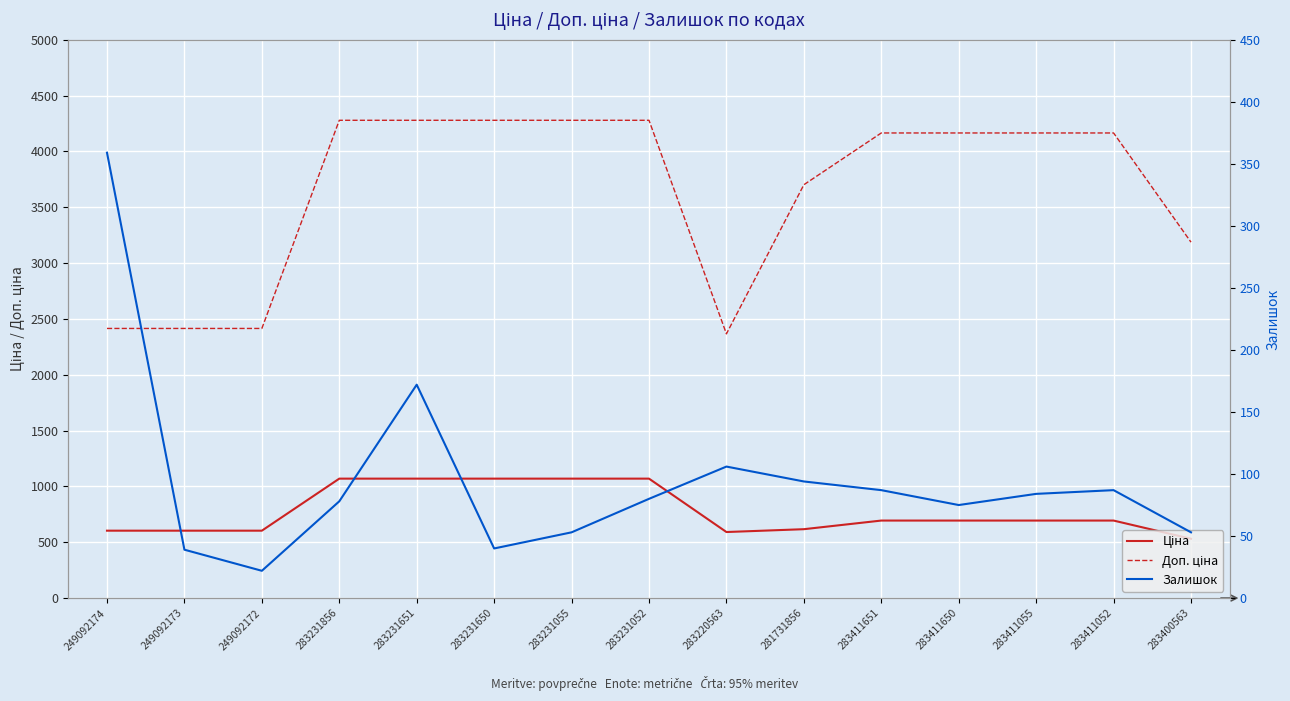

Reading left to right, what are all the values shown in this chart?

Ціна: 249092174=603.7	249092173=603.7	249092172=603.7	283231856=1069.8	283231651=1069.8	283231650=1069.8	283231055=1069.8	283231052=1069.8	283220563=591.6	281731856=617.0	283411651=694.3	283411650=694.3	283411055=694.3	283411052=694.3	283400563=531.3
Доп. ціна: 249092174=2414.8	249092173=2414.8	249092172=2414.8	283231856=4279.1	283231651=4279.1	283231650=4279.1	283231055=4279.1	283231052=4279.1	283220563=2366.5	281731856=3701.9	283411651=4165.6	283411650=4165.6	283411055=4165.6	283411052=4165.6	283400563=3187.6
Залишок: 249092174=359.0	249092173=39.0	249092172=22.0	283231856=78.0	283231651=172.0	283231650=40.0	283231055=53.0	283231052=80.0	283220563=106.0	281731856=94.0	283411651=87.0	283411650=75.0	283411055=84.0	283411052=87.0	283400563=53.0